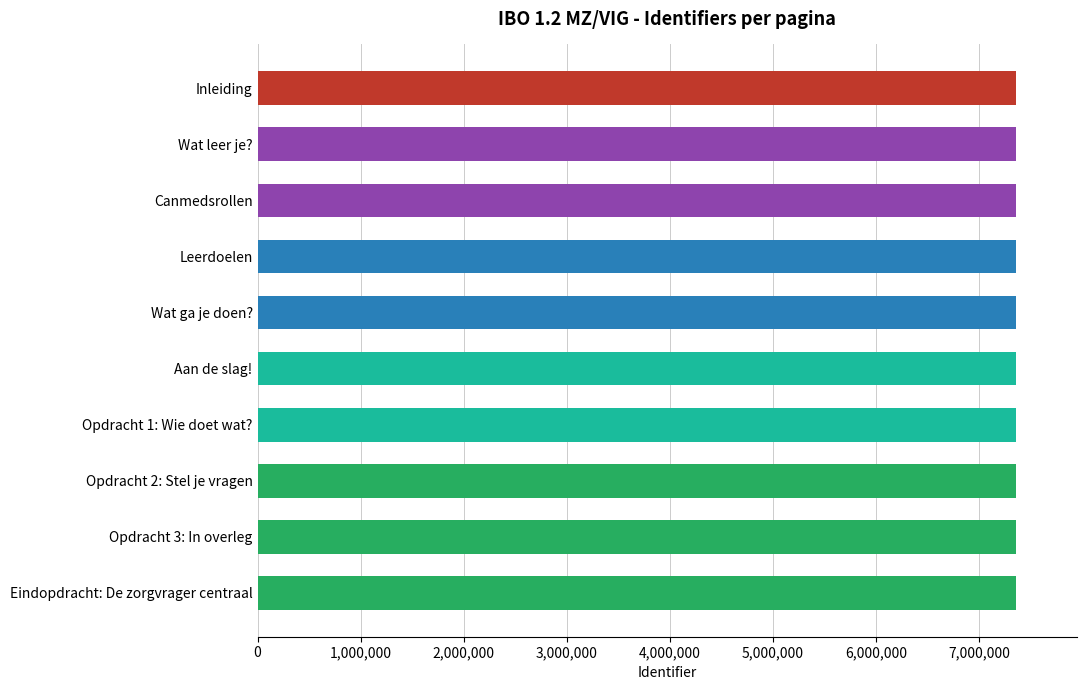

What is the change in value from Opdracht 1: Wie doet wat? to Leerdoelen?

-6